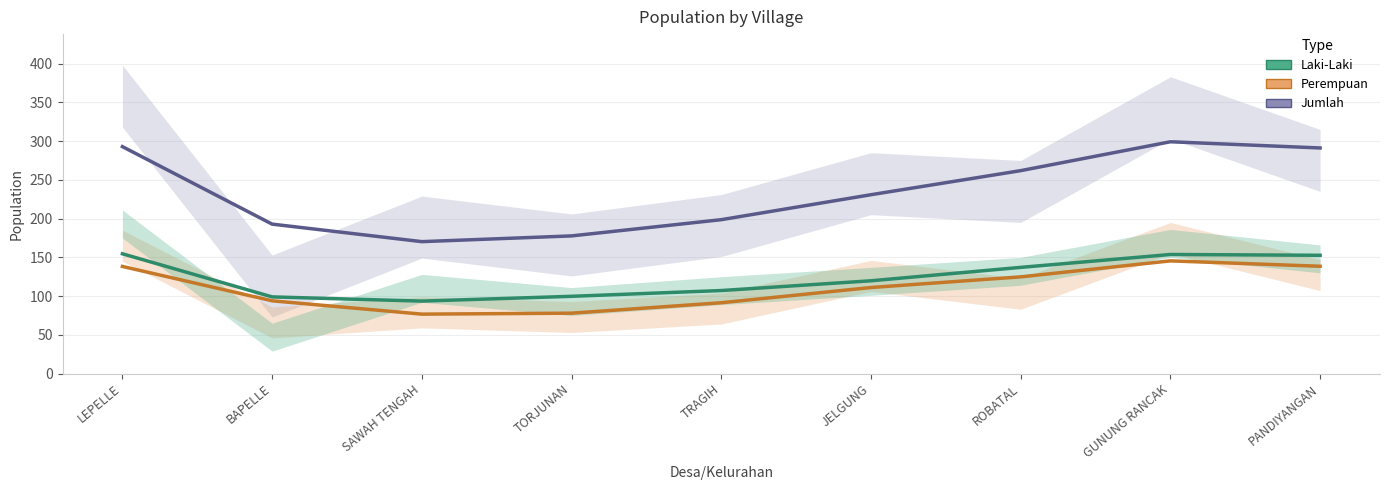

List the labels in order of Laki-Laki value, smallest first.

SAWAH TENGAH, BAPELLE, TORJUNAN, TRAGIH, JELGUNG, ROBATAL, PANDIYANGAN, GUNUNG RANCAK, LEPELLE